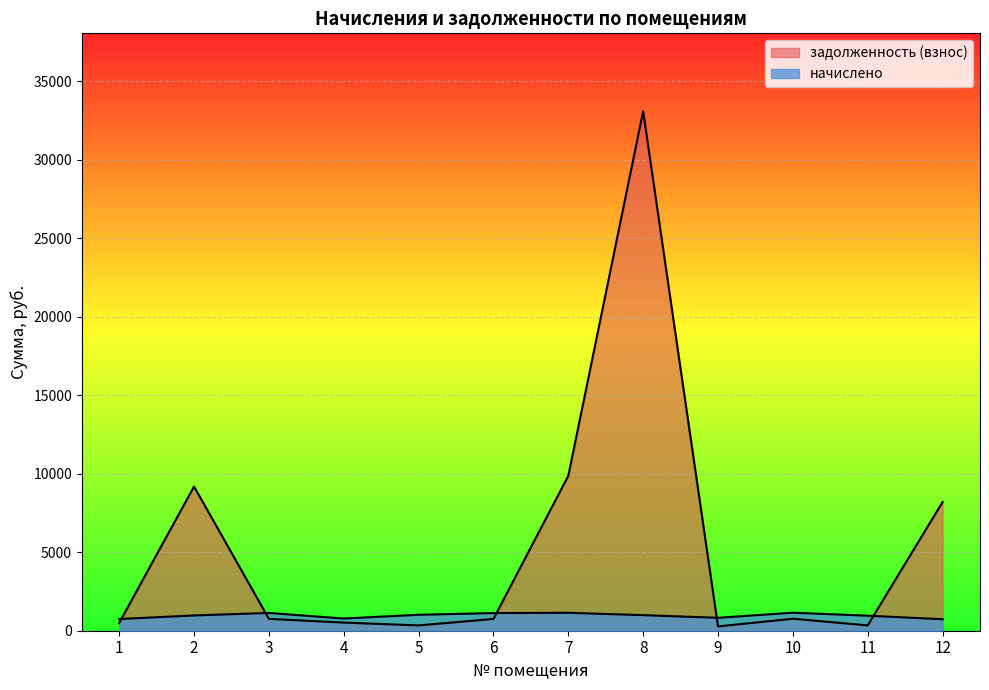

True or false: начислено has a value of 1079.2 at 9.

False